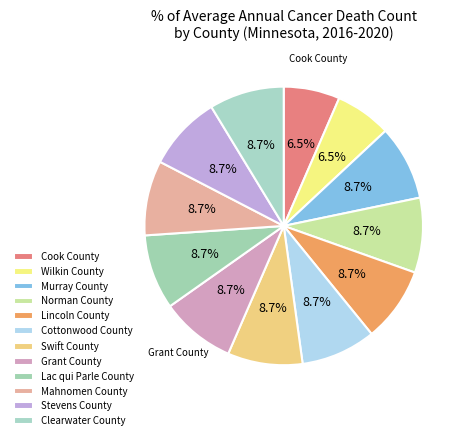

To the nearest percent, what is the average slice percentage?

8%